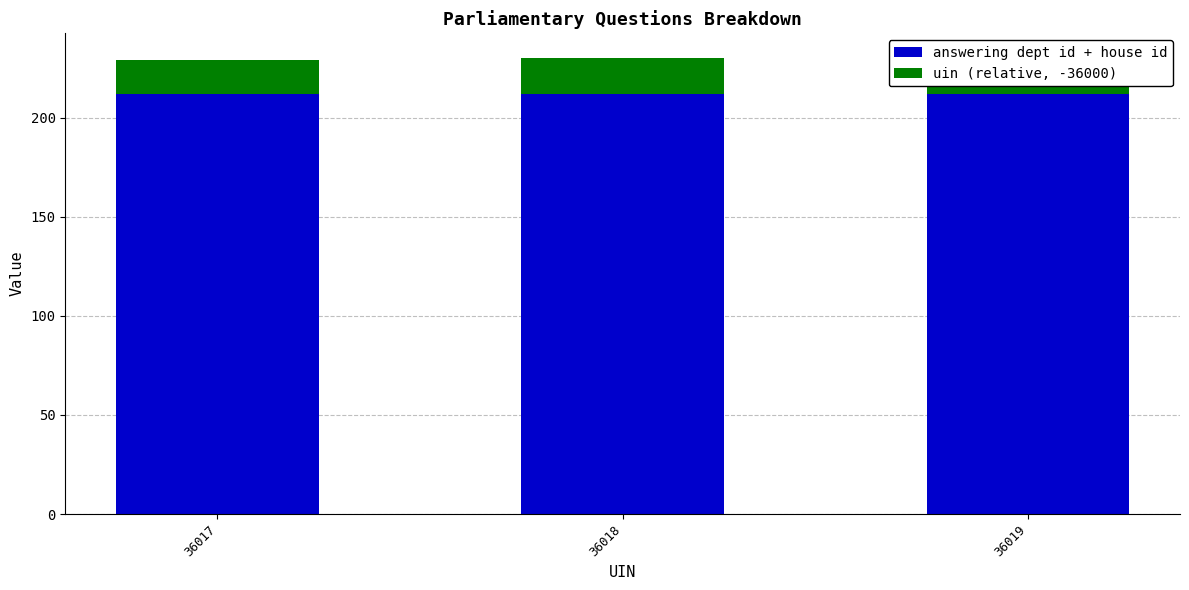

True or false: answering dept id + house id has a value of 212 at 36019.

True